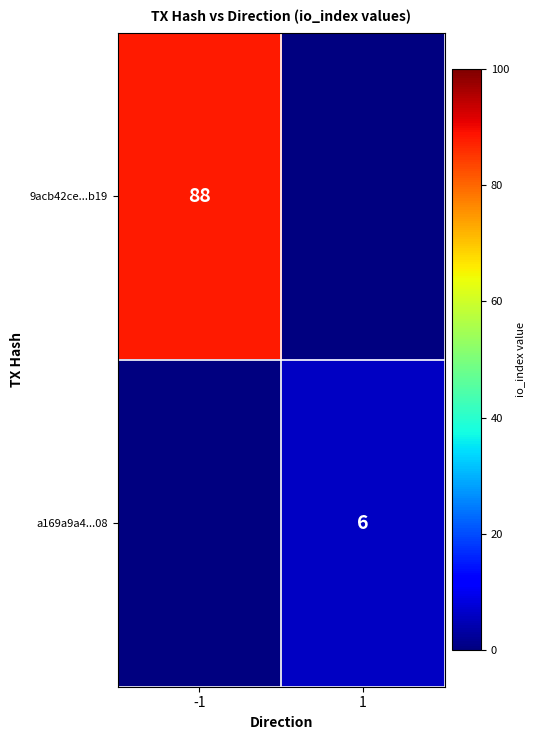

The a169a9a4...08 series shows 6 at 1. True or false?

True